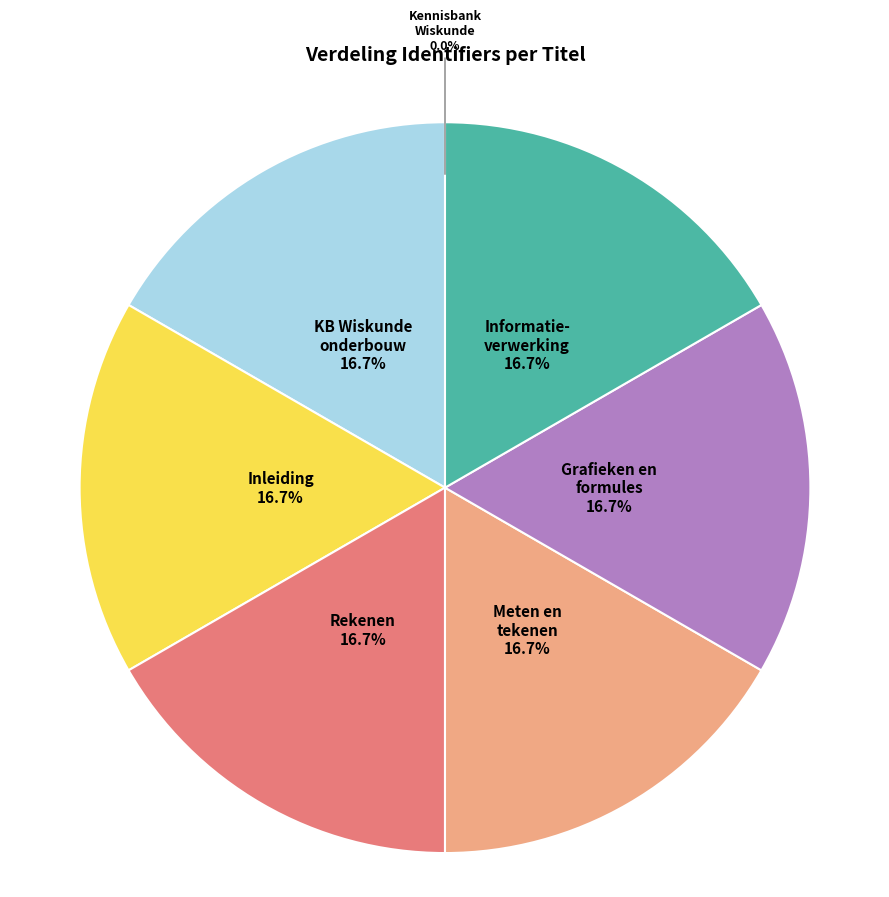

Does any single category account for the majority?

No